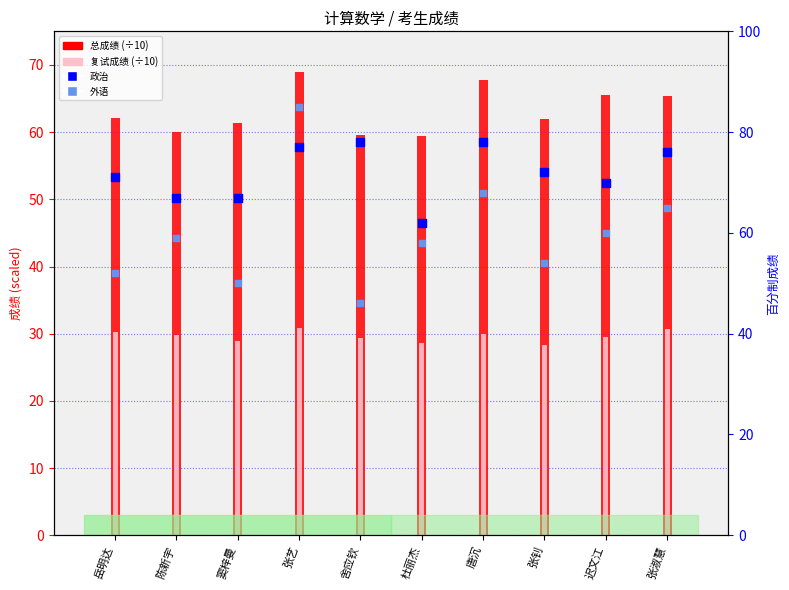

Is the value of 外语 at 张艺 greater than the value of 政治 at 岳明达?

Yes